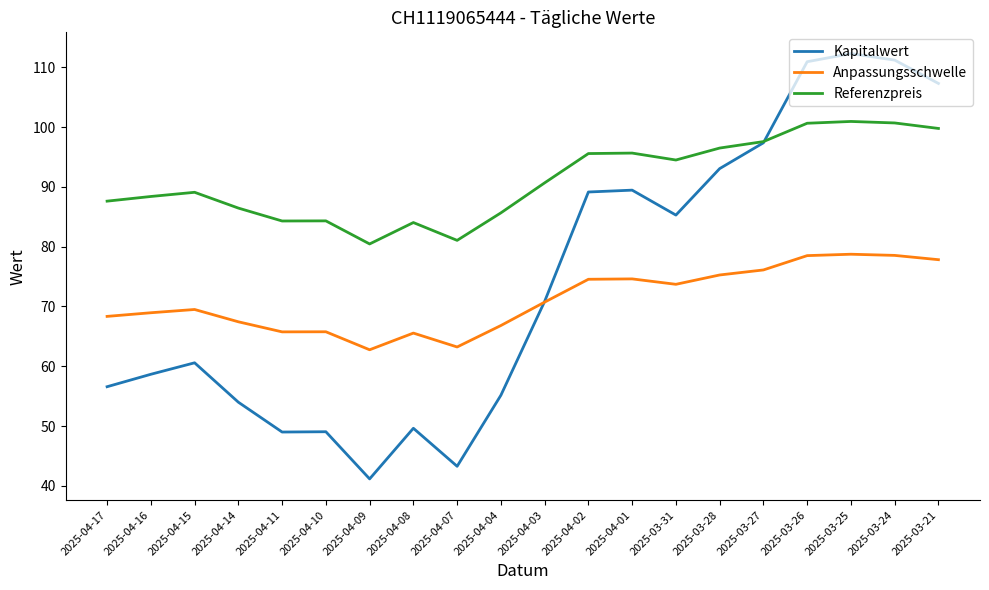

True or false: Kapitalwert has a value of 49.0 at 2025-04-10.

True